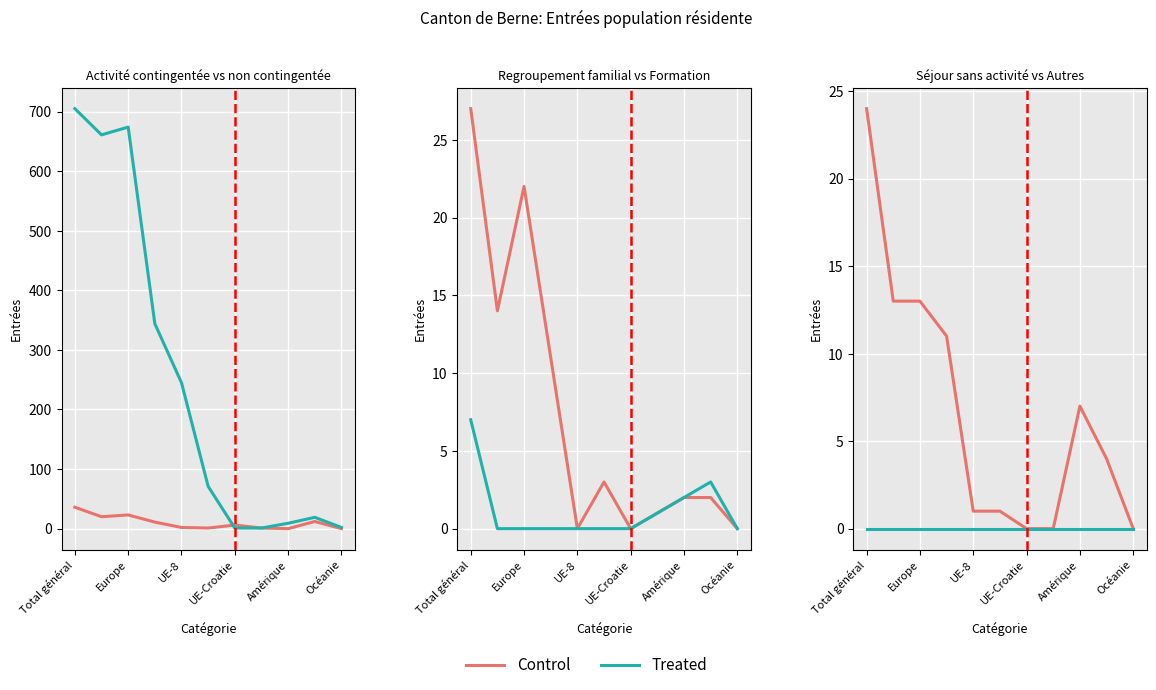

What is the maximum value for Control?

24